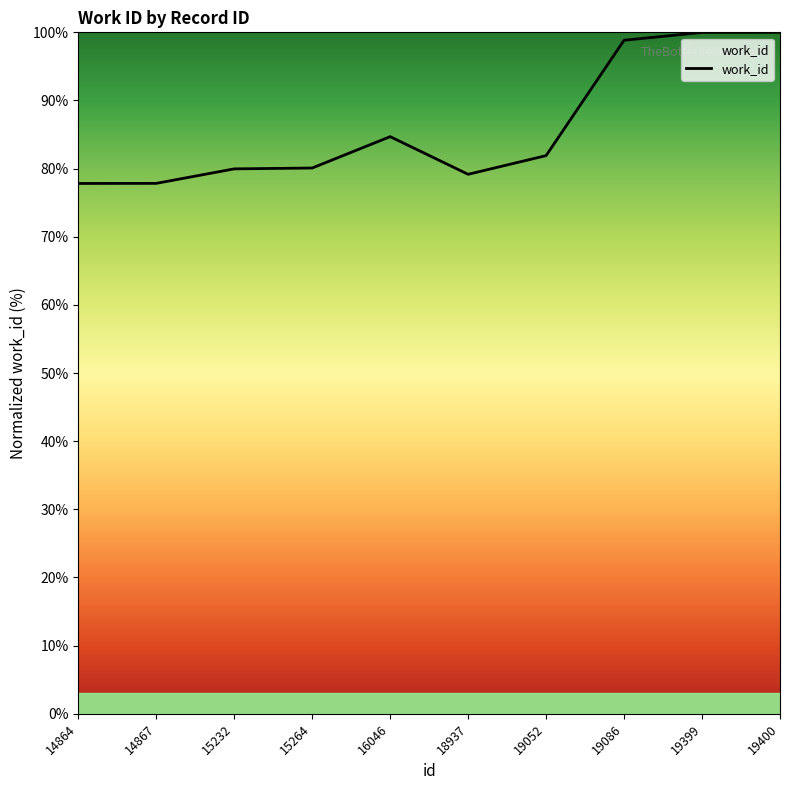

The value at 19399 is 158.9. True or false?

False